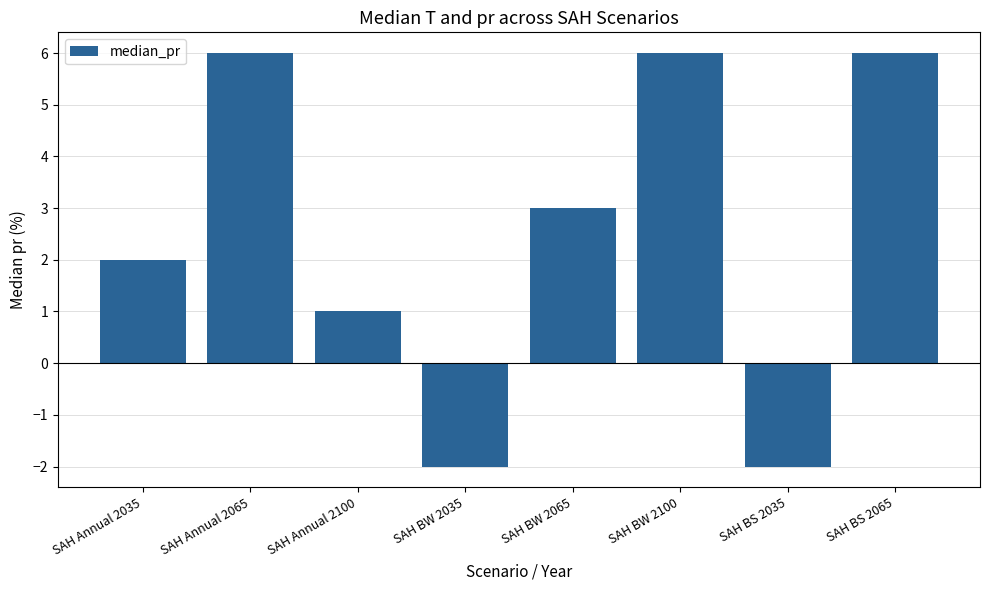

What is the minimum value shown in the chart?

-2